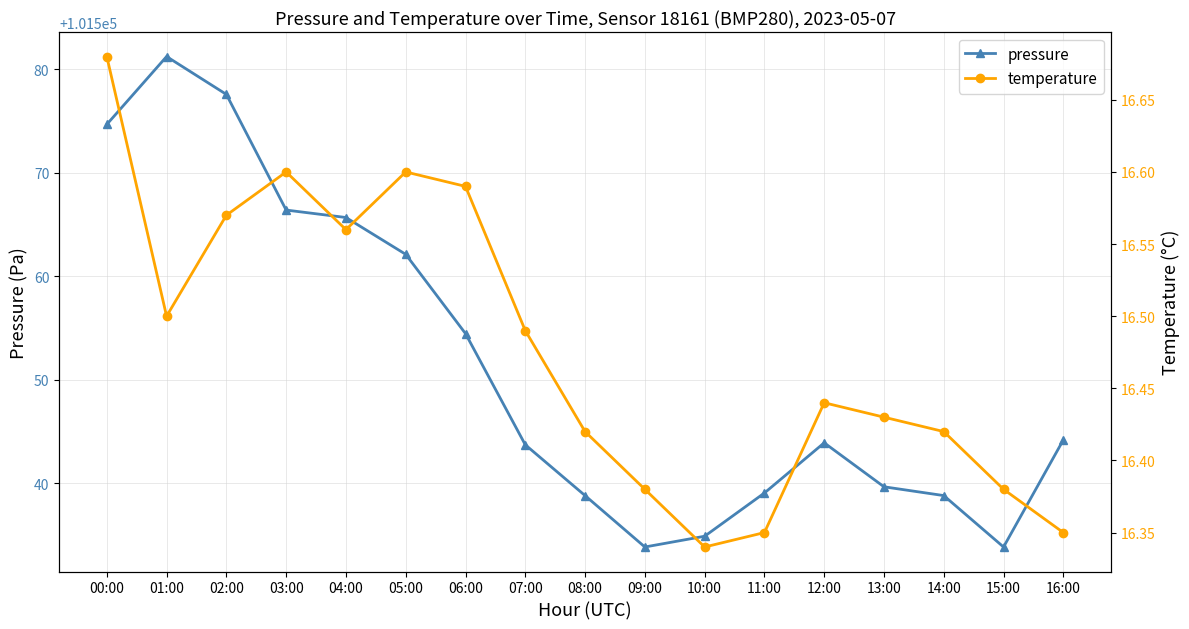

At which label does pressure first exceed 101543?

00:00